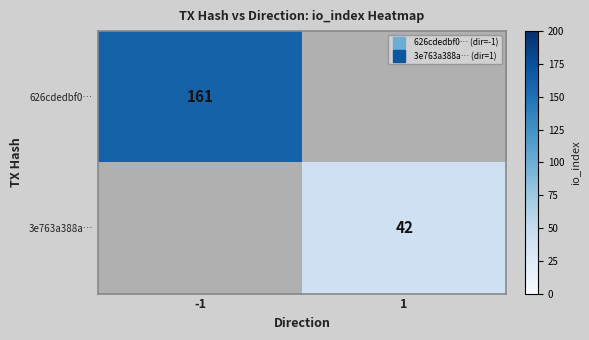

At which label is 626cdedbf0… closest to 161?

-1